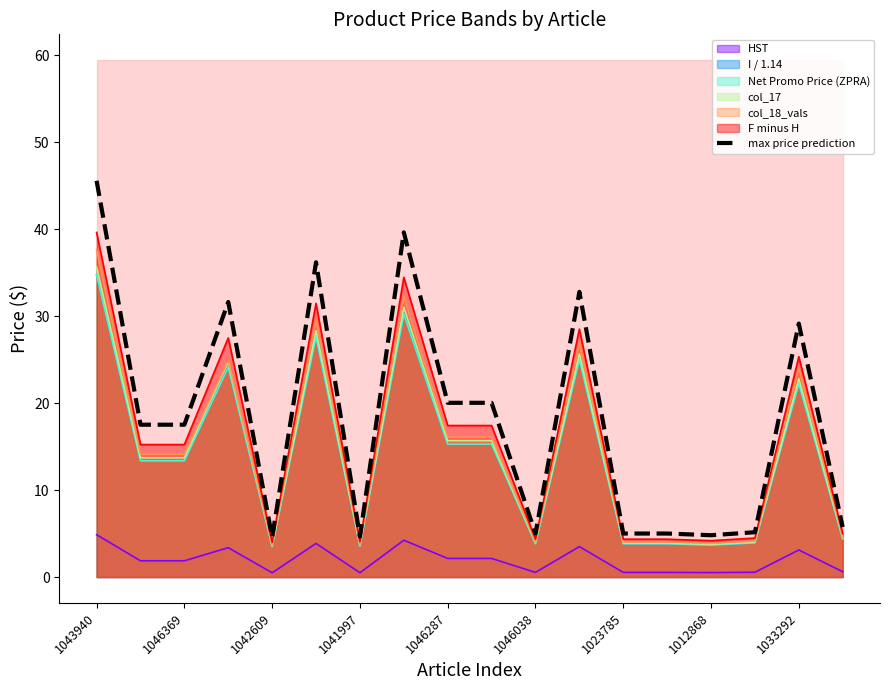

Is it true that Net Promo Price (ZPRA) equals 15.3 at 1046287?

True